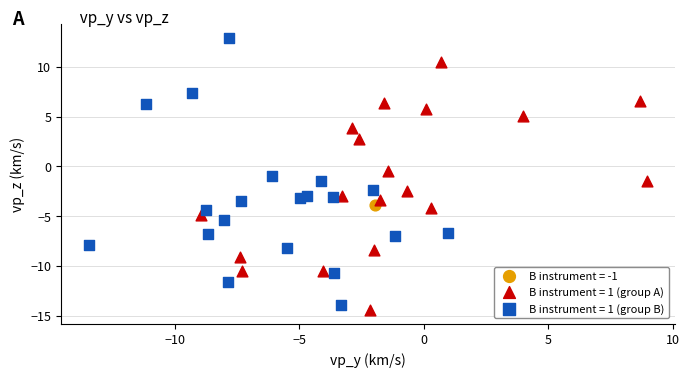

Which series reaches the minimum Y coordinate?

B instrument = 1 (group A)